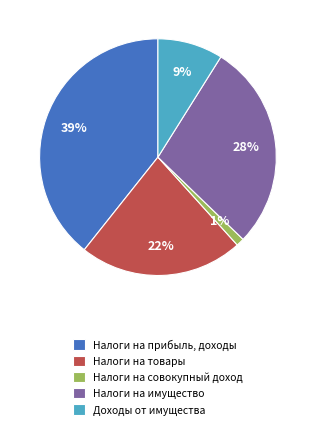

To the nearest percent, what percentage of the pie is Налоги на имущество?

28%